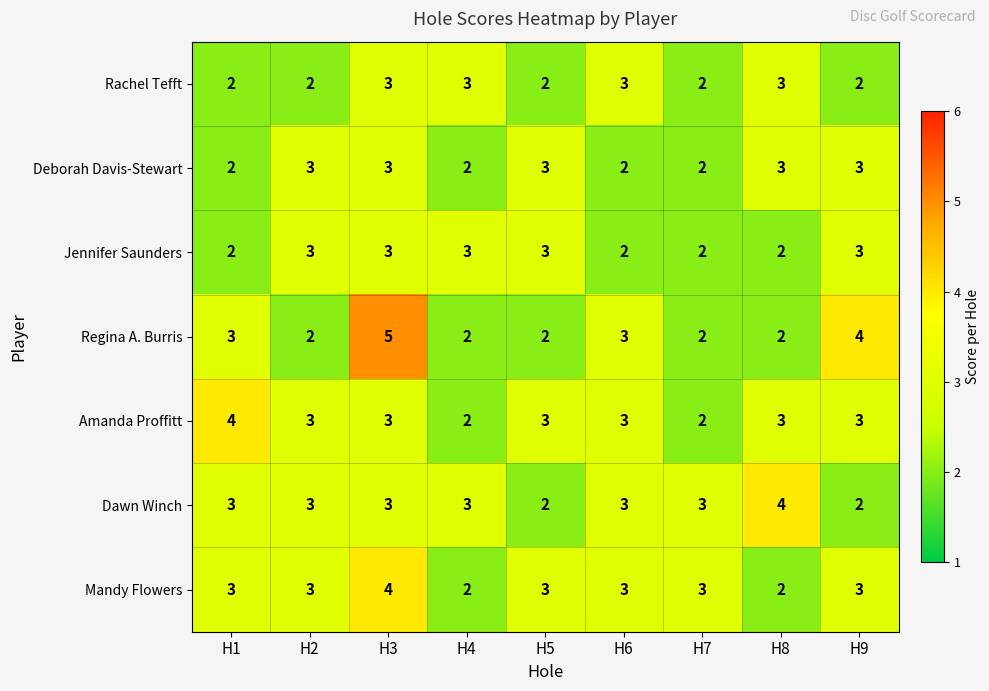

True or false: Regina A. Burris has a value of 2 at H9.

False